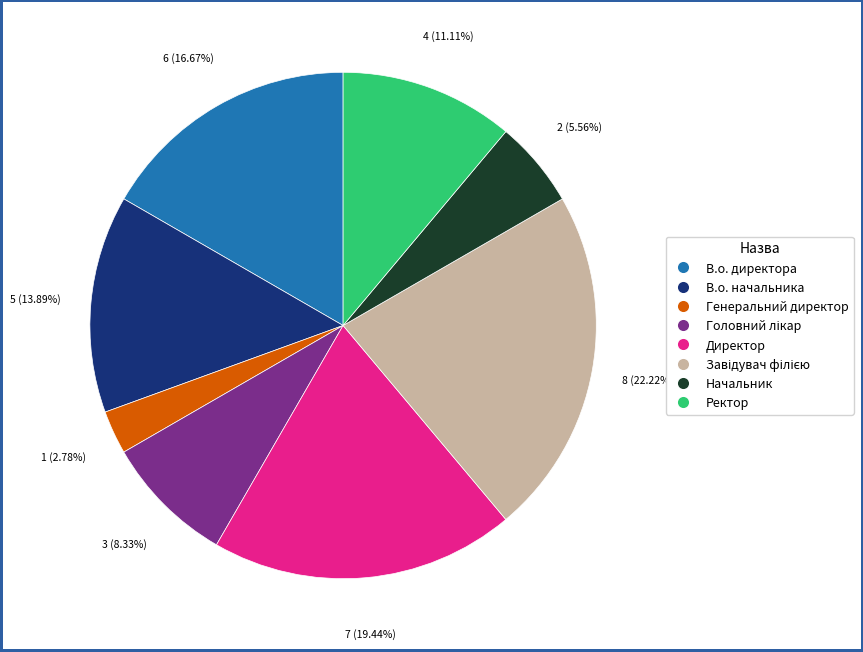

How many slices are in this pie chart?

8